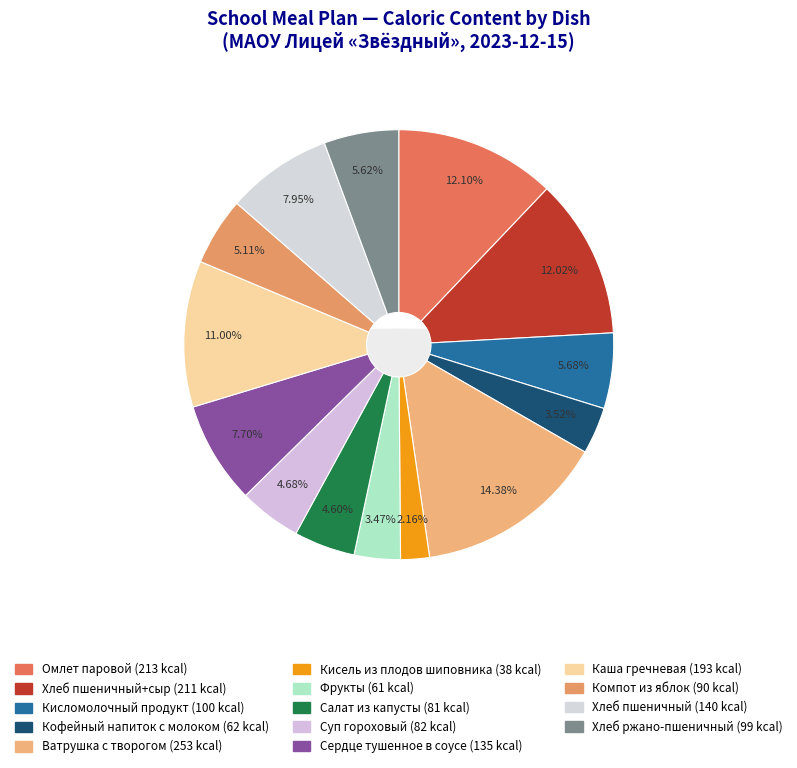

To the nearest percent, what is the average slice percentage?

7%